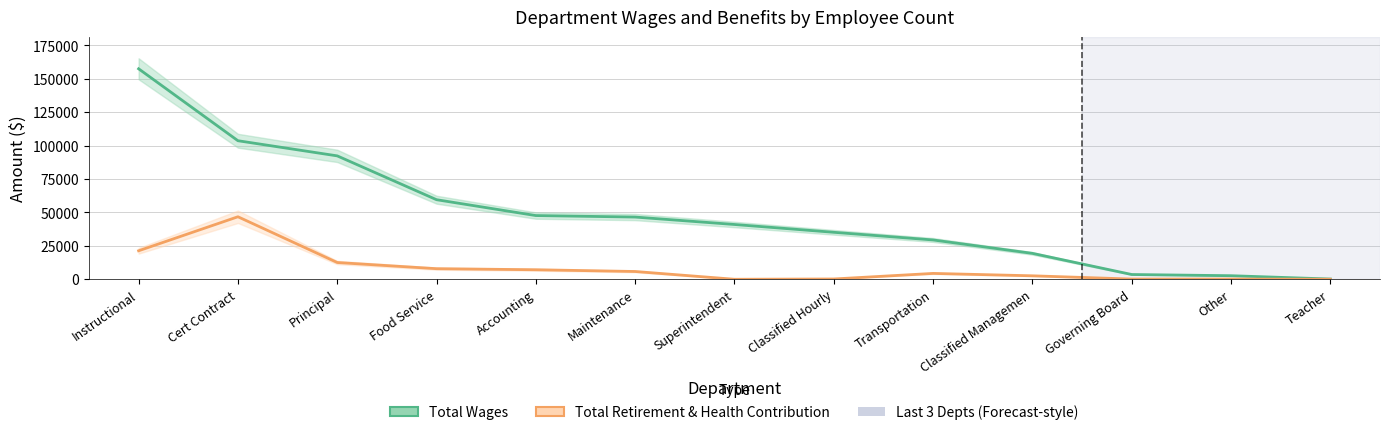

What is the sum of the Total Wages values at Governing Board and Accounting?

51241